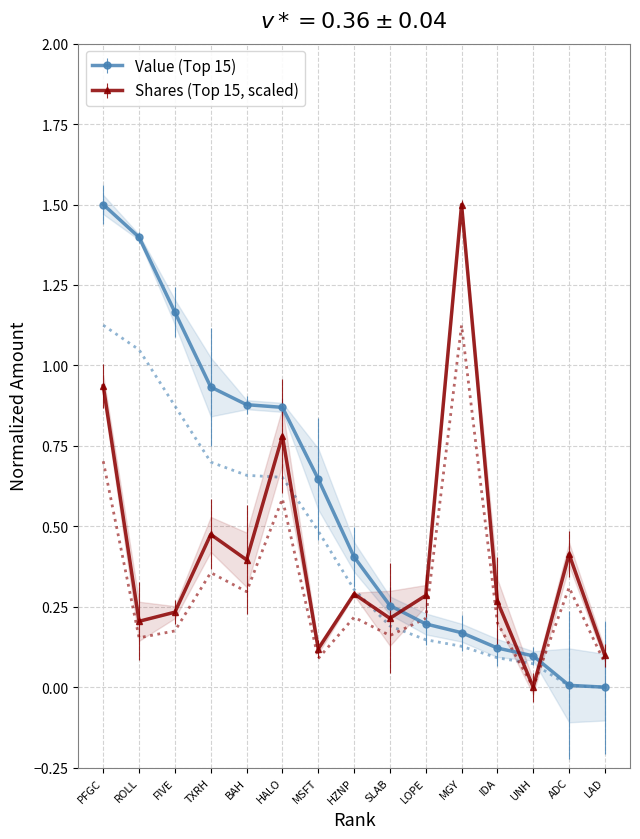

How many intersections are there between Value (Top 15) and Shares (Top 15, scaled)?

3